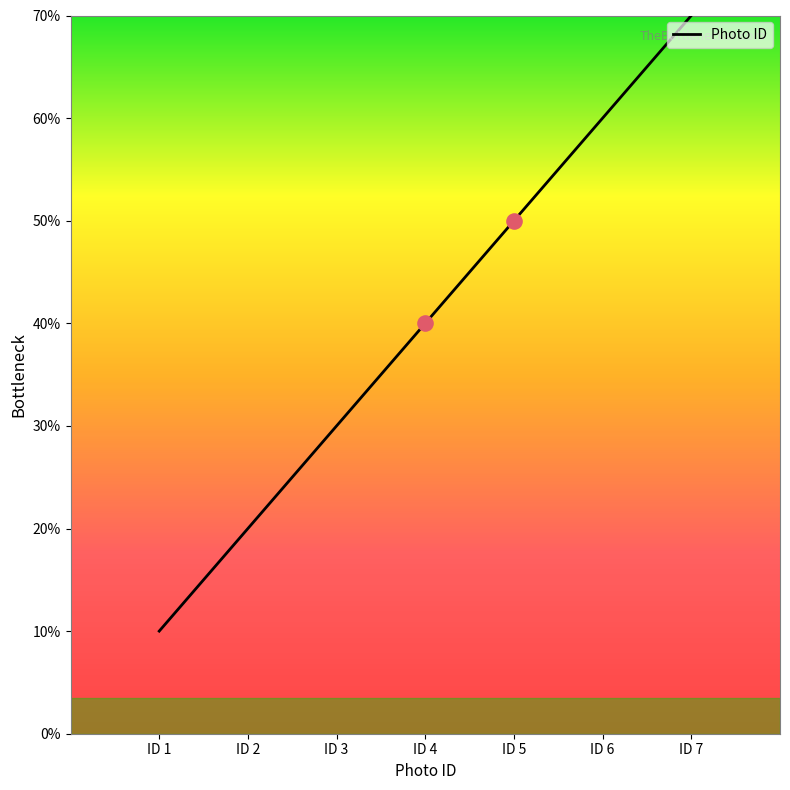

Is this an area chart (filled region under the line)?

No